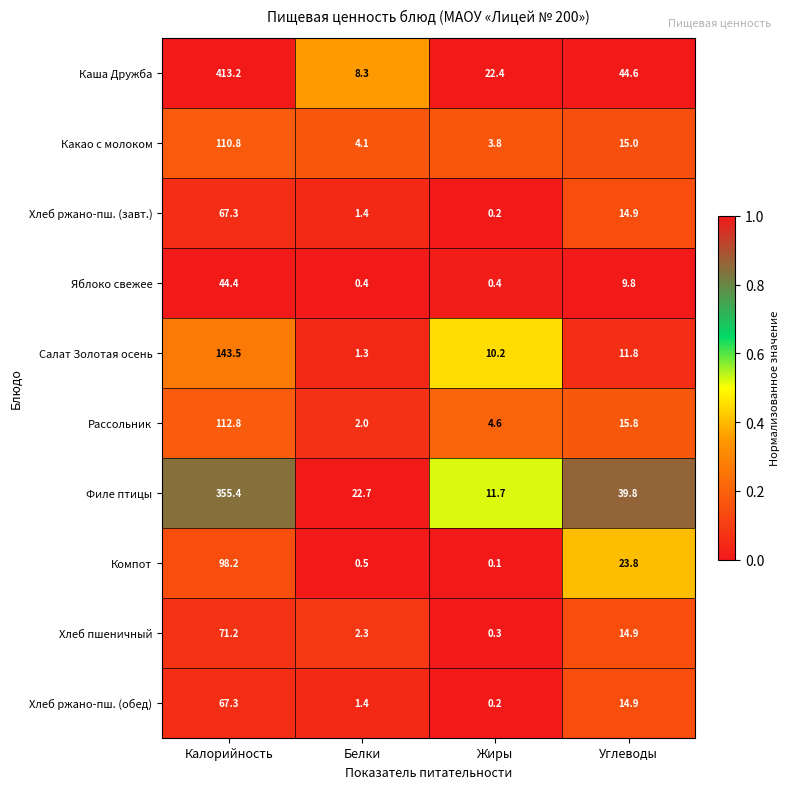

What is the sum of the Яблоко свежее values at Белки and Калорийность?

44.8